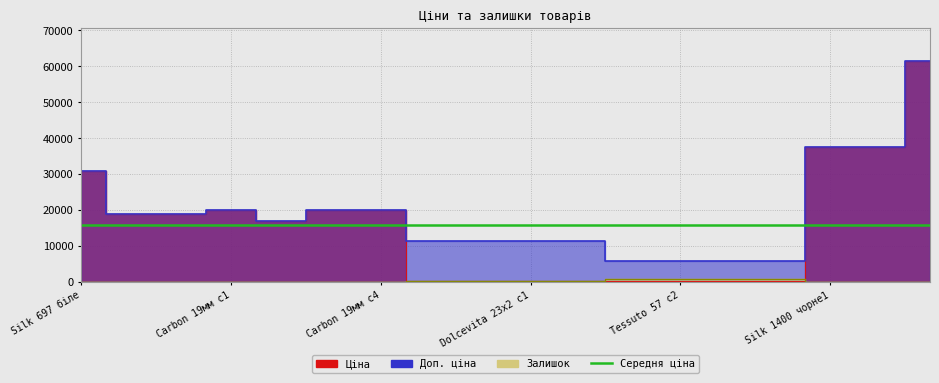

How many values in the Ціна series exceed 18796?

9